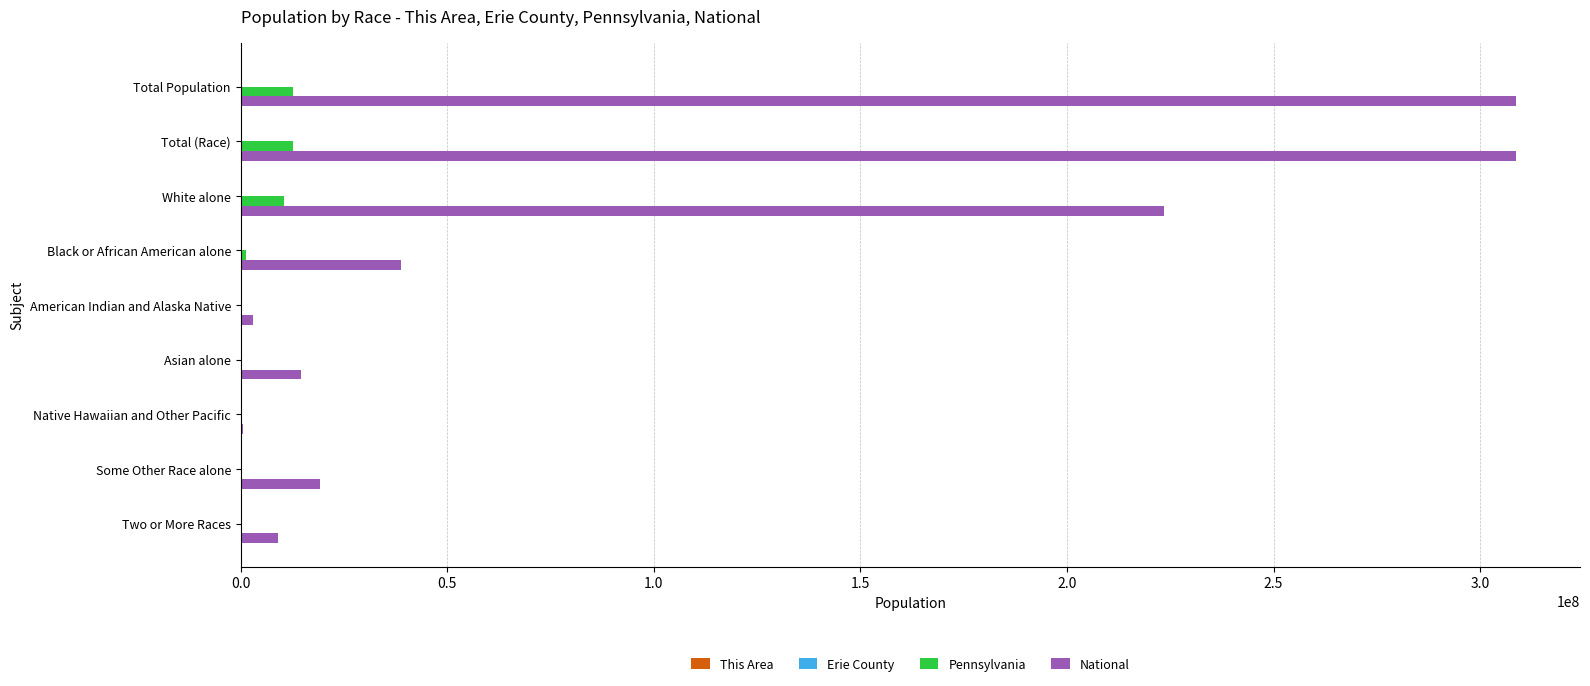

Which series has the widest spread of values?

National